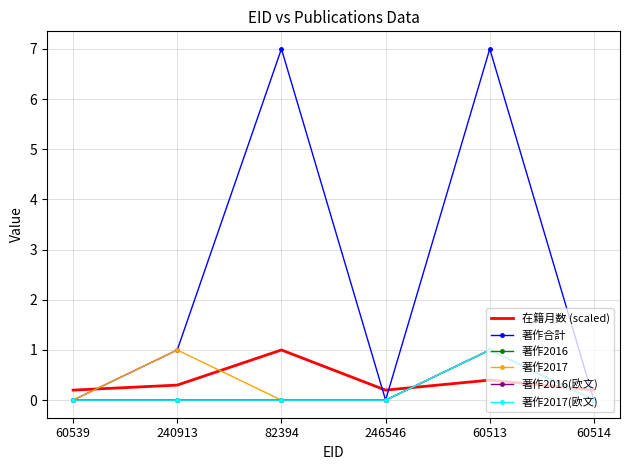

Where is 著作2016 nearest to the value 0?

60539